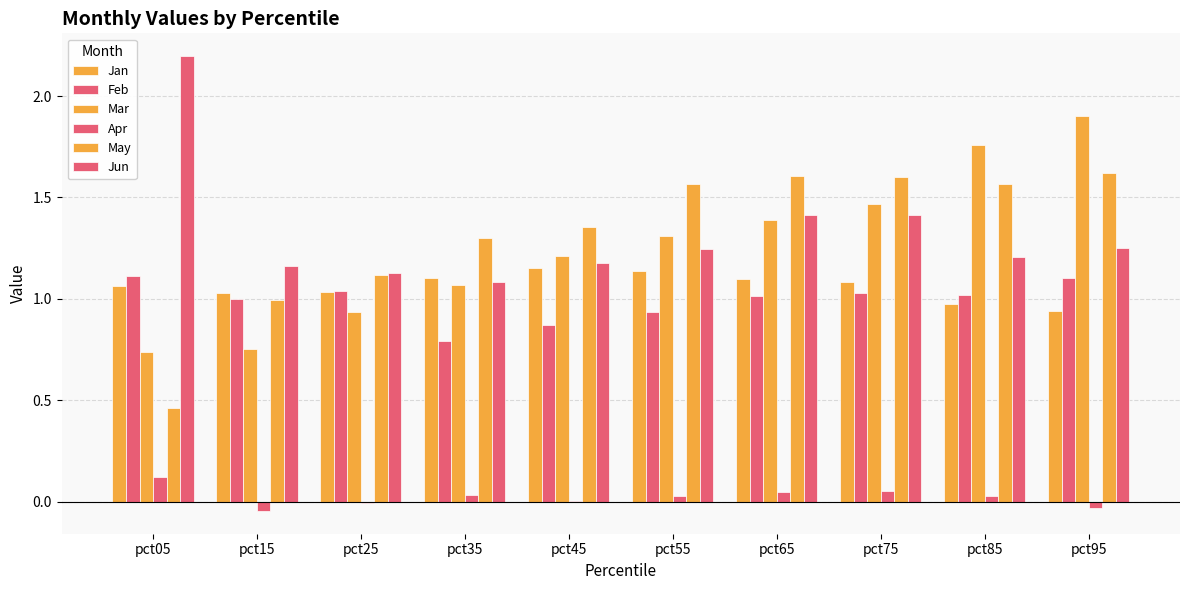

At which label does Mar reach its minimum?

pct05